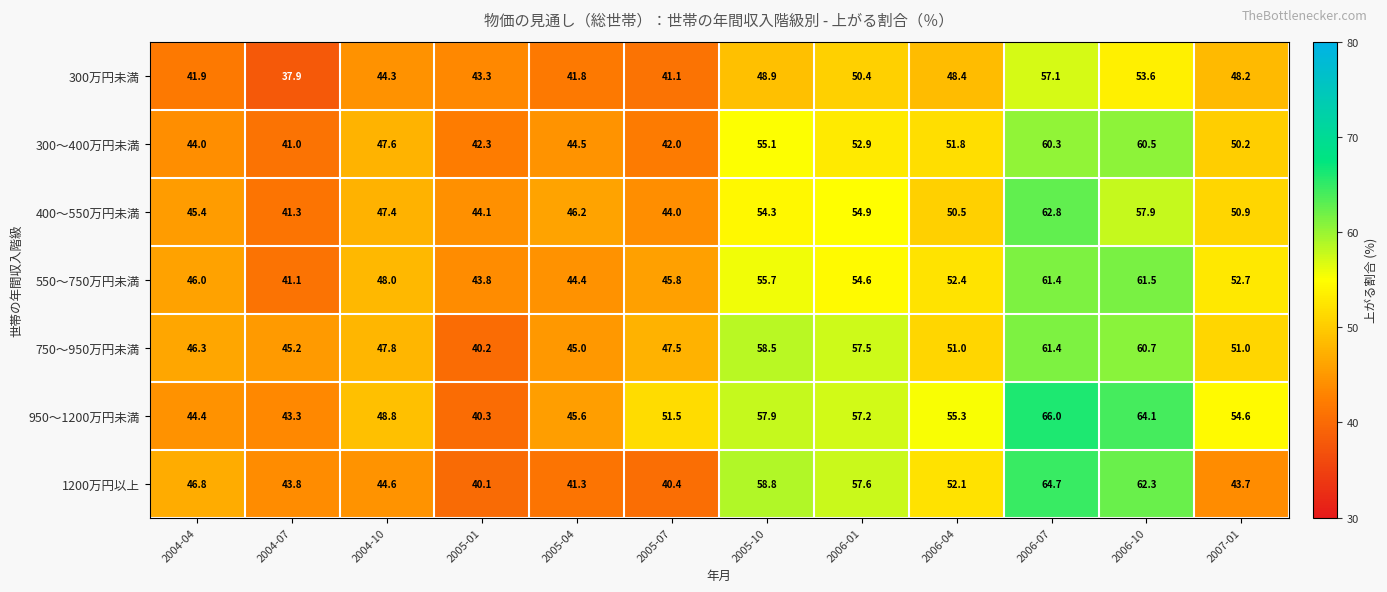

What is the lowest value of the 950～1200万円未満 series?

40.3